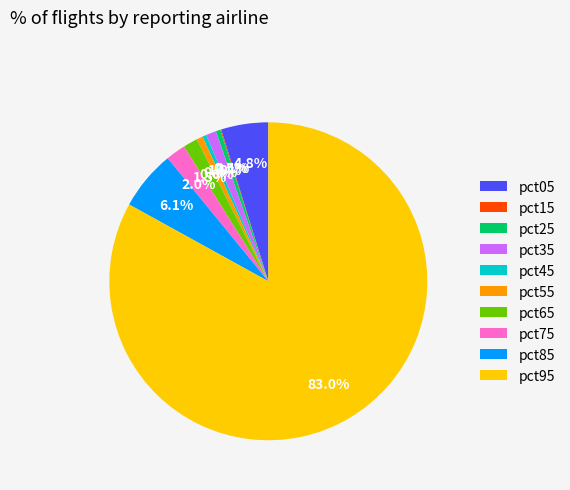

Which category has the biggest portion of the pie?

pct95